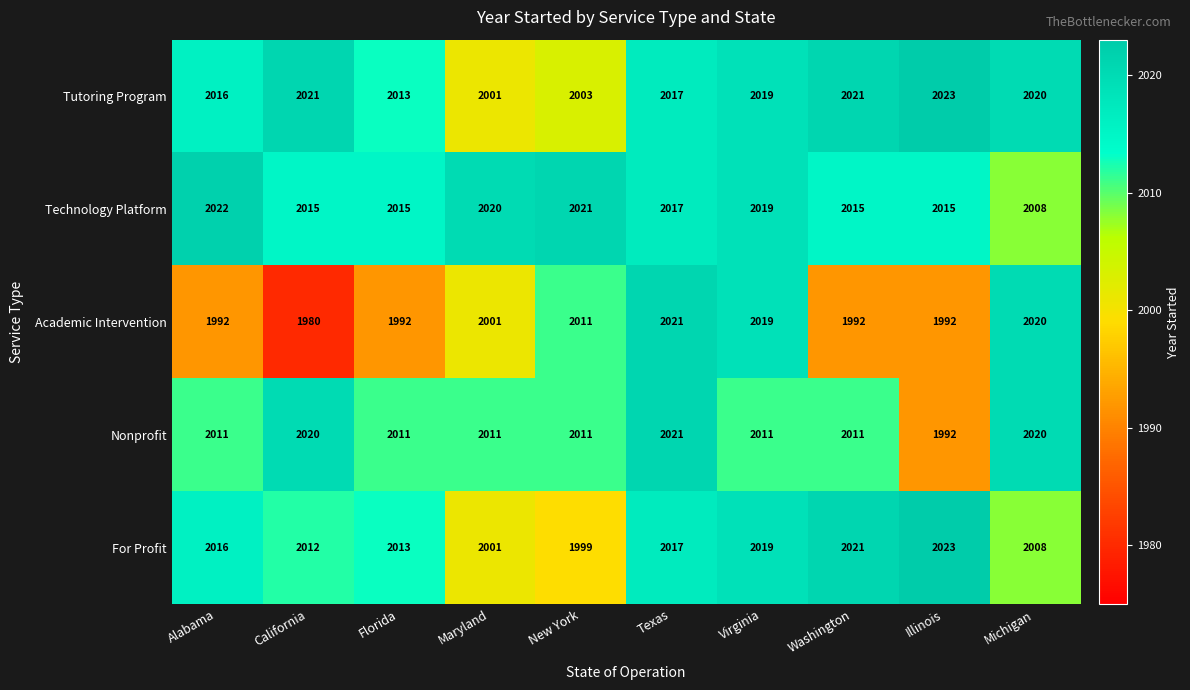

What is the spread (max minus min) of values at Alabama?

30